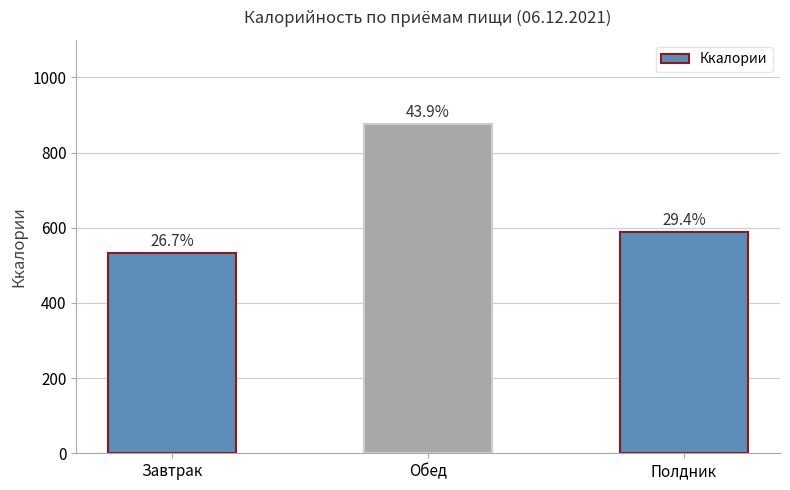

What is the sum of all values?

1998.8